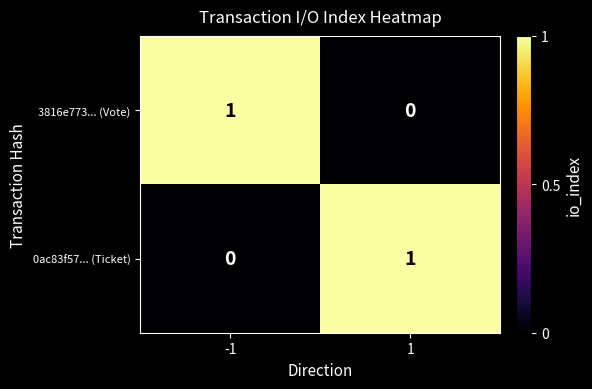

The value of 0ac83f57... (Ticket) at 1 is 2. True or false?

False